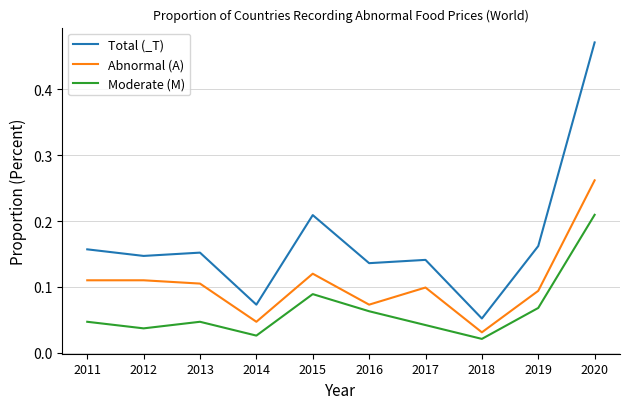

How many lines are shown in the chart?

3